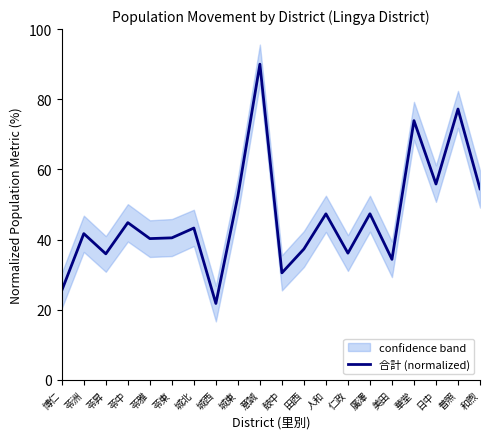

Between 普照 and 城東, which is larger?

普照